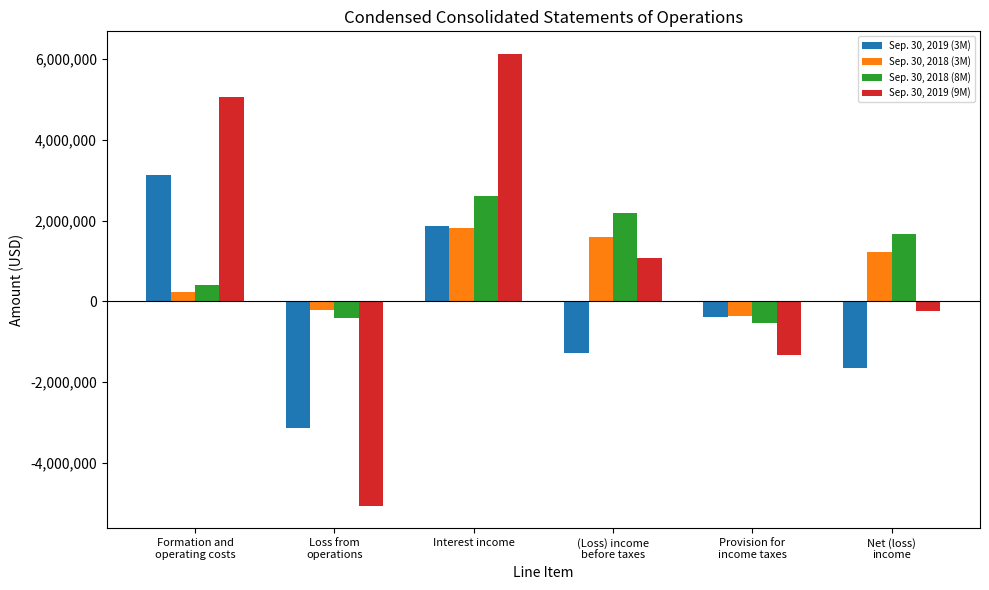

Which series has the widest spread of values?

Sep. 30, 2019 (9M)